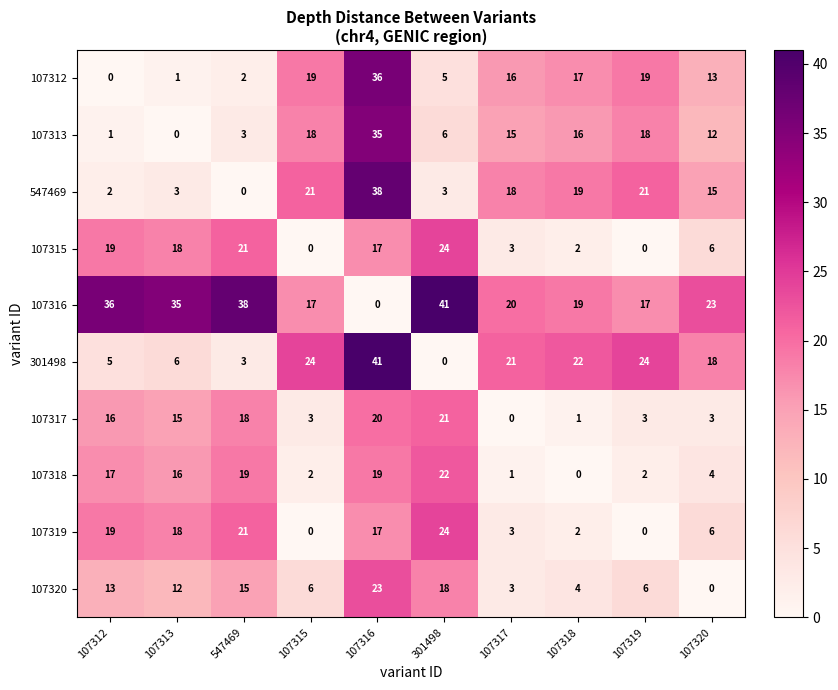

At which category is the sum across all series the highest?

107316